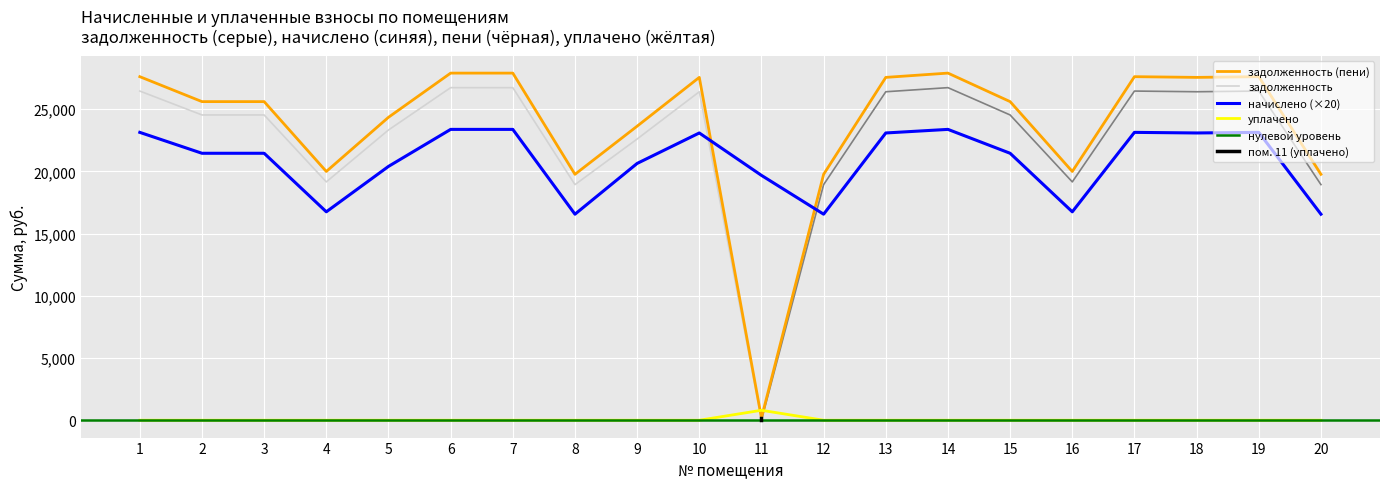

True or false: уплачено has a value of 0.0 at 13.

True